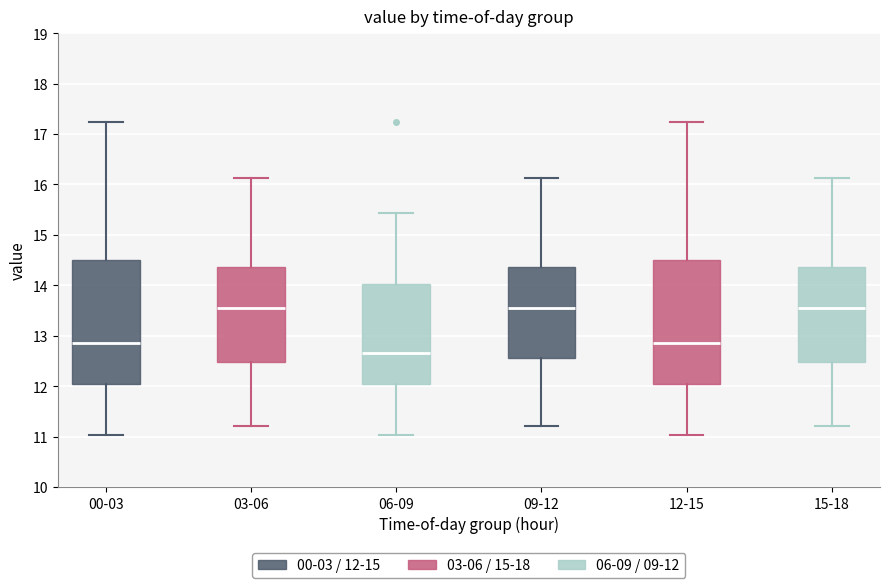

Reading left to right, transcribe this box plot: for each box, give where its median line is, the range the box spans, and where its two whiskers end, as read against the y-axis. The values are not printed on the chart, so give them approximately, as read against the axis.

00-03: median 12.9, box 12.0 to 14.5, whiskers 11.0 to 17.2
03-06: median 13.6, box 12.5 to 14.4, whiskers 11.2 to 16.1
06-09: median 12.7, box 12.0 to 14.0, whiskers 11.0 to 15.4
09-12: median 13.6, box 12.6 to 14.4, whiskers 11.2 to 16.1
12-15: median 12.9, box 12.0 to 14.5, whiskers 11.0 to 17.2
15-18: median 13.6, box 12.5 to 14.4, whiskers 11.2 to 16.1